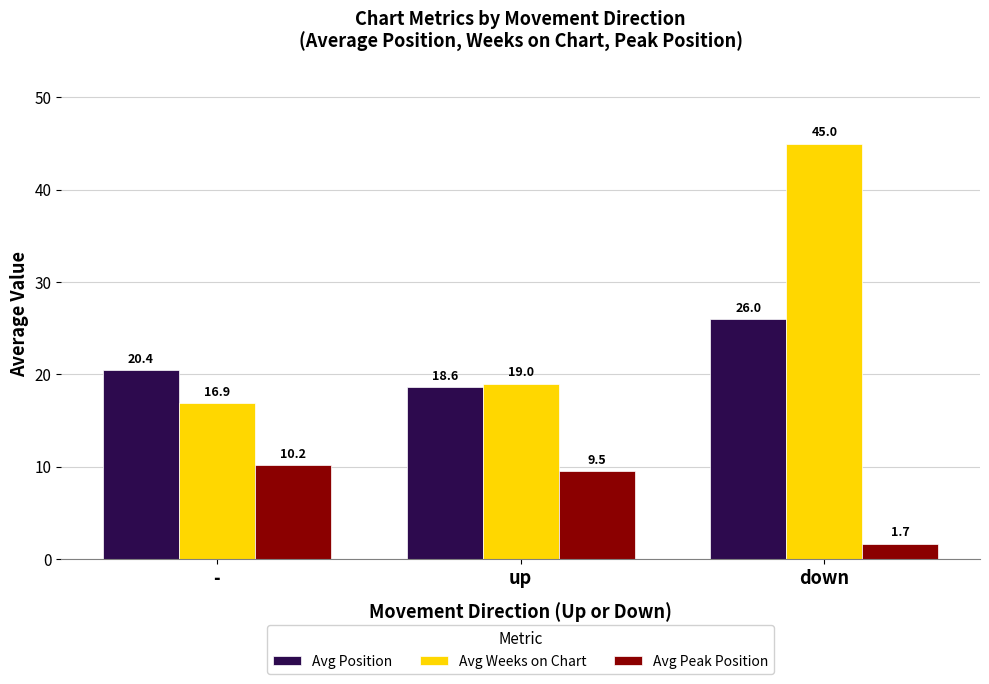

How many data points in Avg Position are above 20?

2